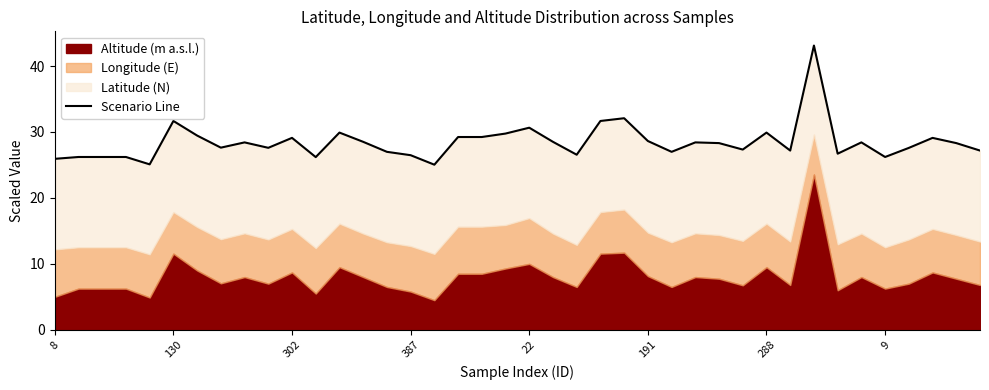

How many interior local peaks (higher than both neighbors) does the data have?

11